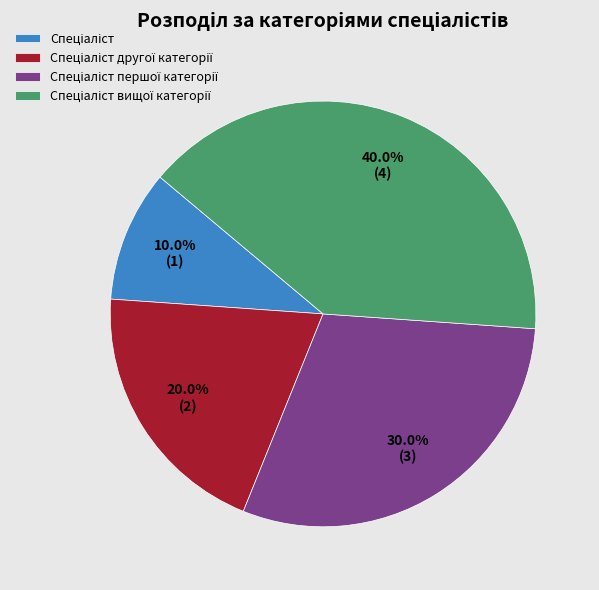

Does any single category account for the majority?

No